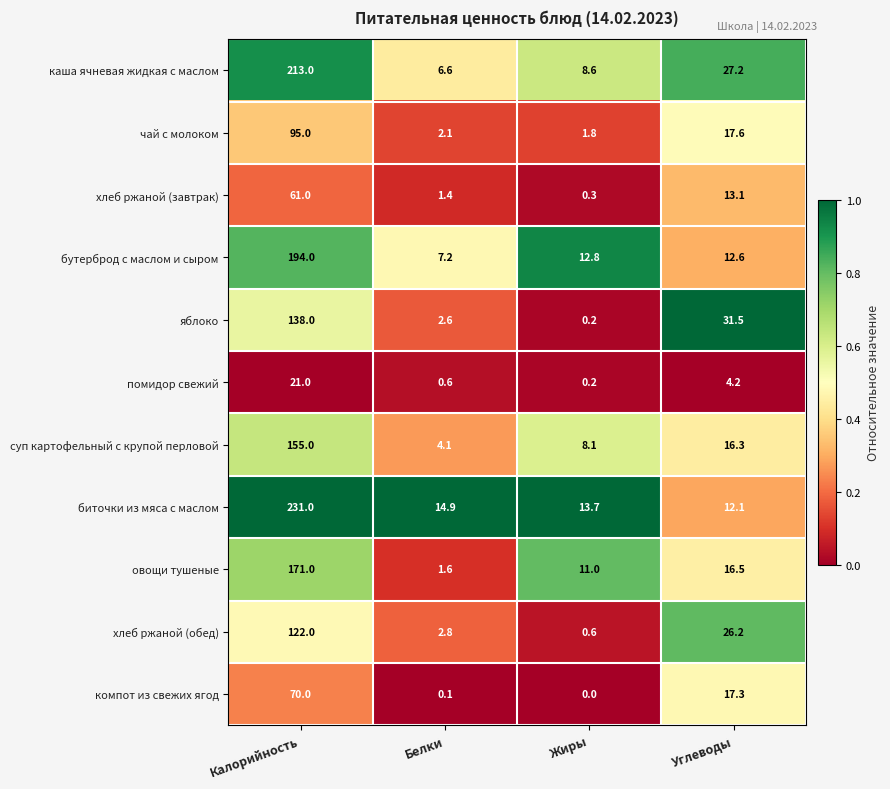

Where is помидор свежий nearest to the value 10?

Углеводы